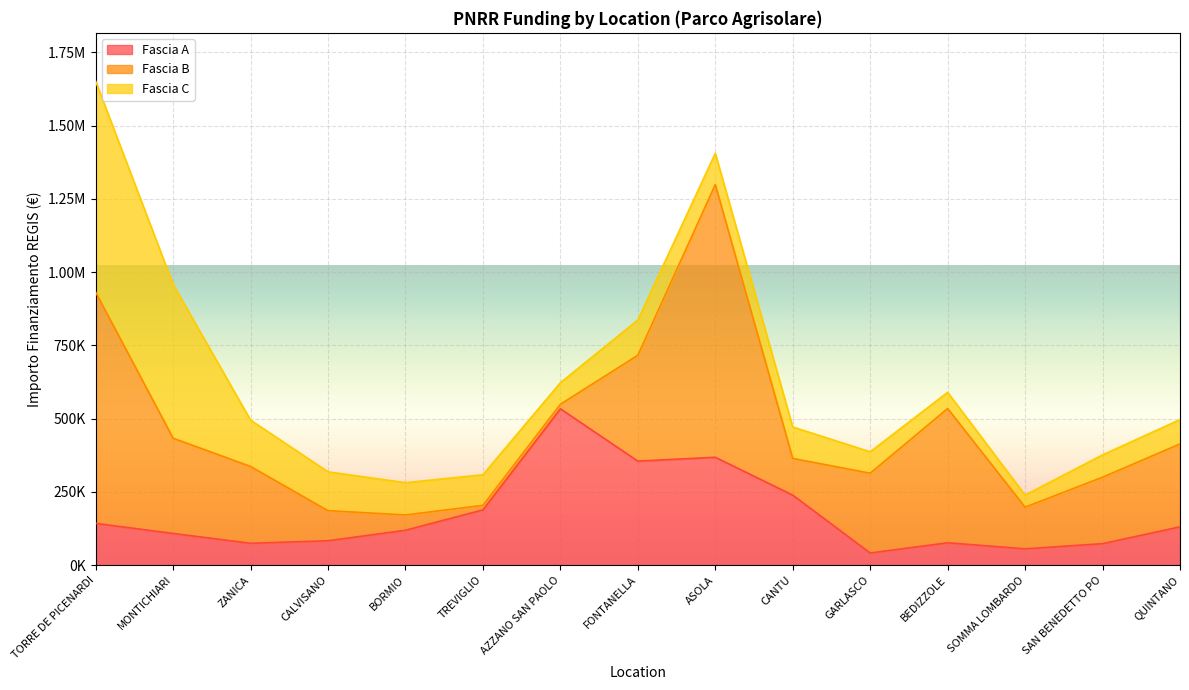

What are all the series names shown in the legend?

Fascia A, Fascia B, Fascia C